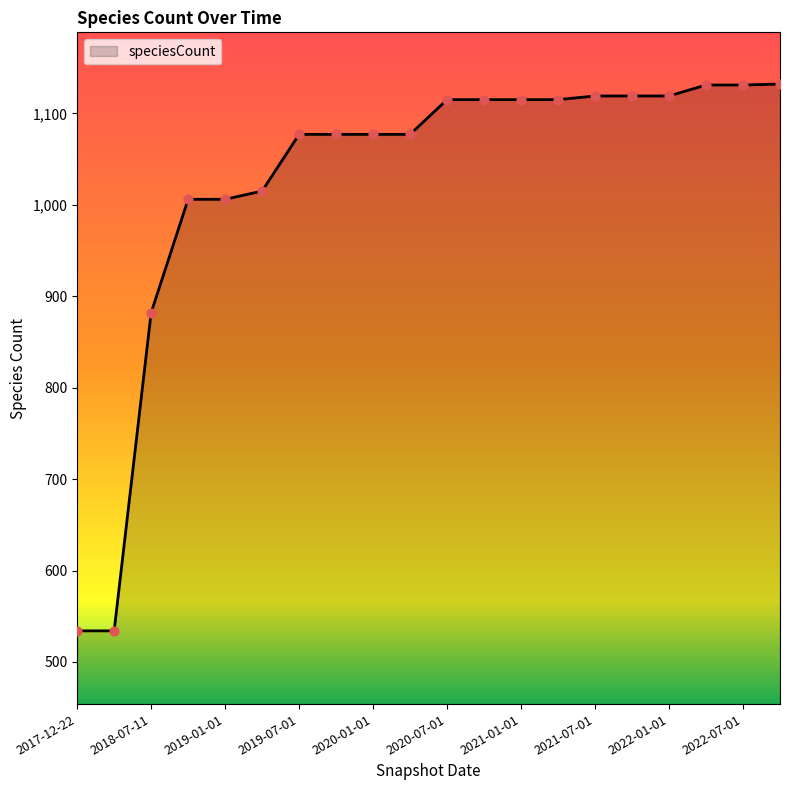

What is the smallest value displayed?

534